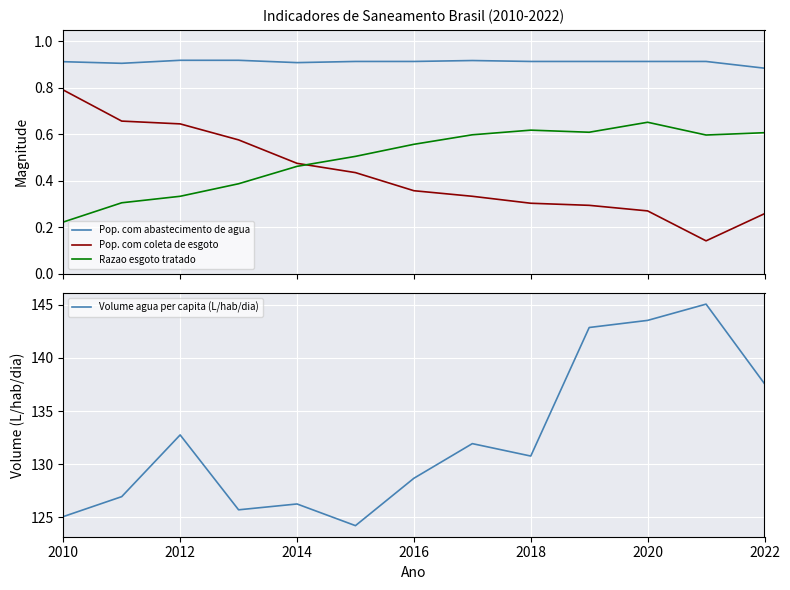

What is the difference between the maximum and minimum values in the Pop. com coleta de esgoto series?

0.7